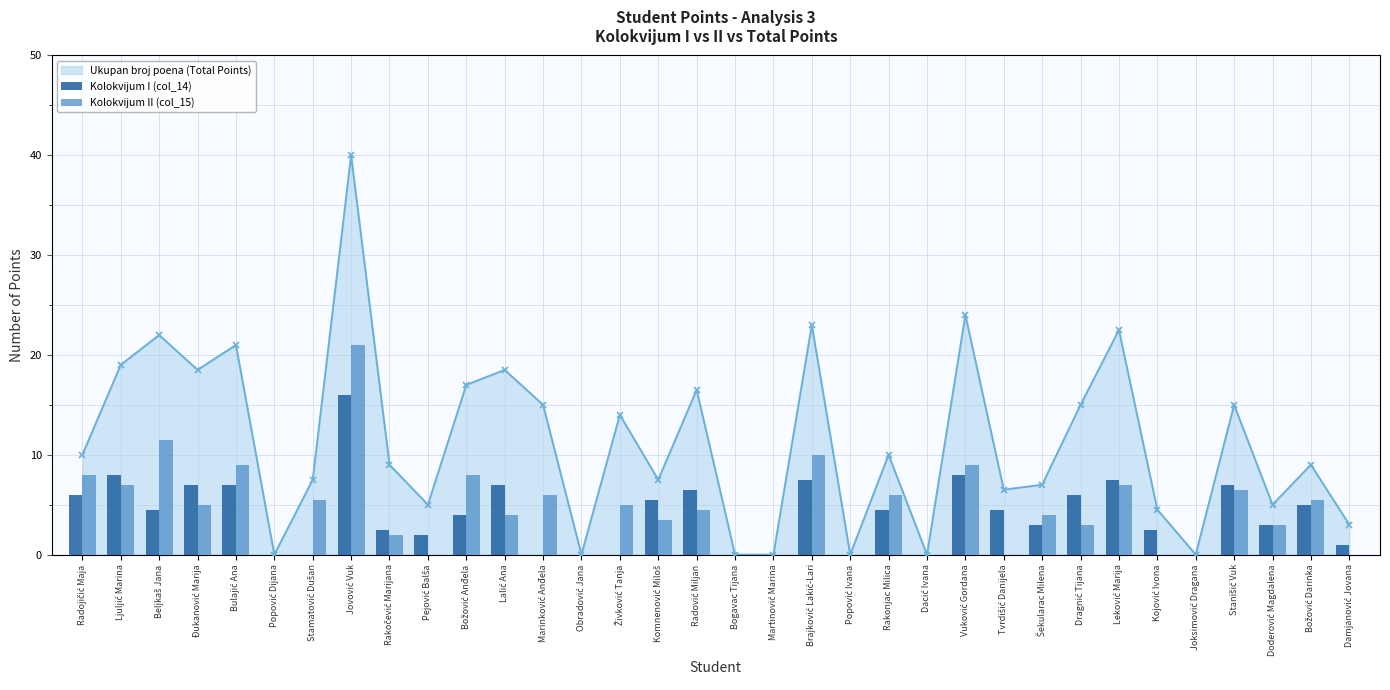

Reading right to left, transcribe all the data shown in this chart.

Ukupan broj poena (Total Points): Damjanović Jovana=3.0	Božović Darinka=9.0	Doderović Magdalena=5.0	Stanišić Vuk=15.0	Joksimović Dragana=0.0	Kojović Ivona=4.5	Leković Marija=22.5	Dragnić Tijana=15.0	Šekularac Milena=7.0	Tvrdišić Danijela=6.5	Vuković Gordana=24.0	Dacić Ivana=0.0	Rakonjac Milica=10.0	Popović Ivana=0.0	Brajković Lakić-Lari=23.0	Martinović Marina=0.0	Bogavac Tijana=0.0	Radović Miljan=16.5	Komnenović Miloš=7.5	Živković Tanja=14.0	Obradović Jana=0.0	Marinković Anđela=15.0	Lalić Ana=18.5	Božović Anđela=17.0	Pejović Balša=5.0	Rakočević Marijana=9.0	Jovović Vuk=40.0	Stamatović Dušan=7.5	Popović Dijana=0.0	Bulajić Ana=21.0	Đukanović Marija=18.5	Beljkaš Jana=22.0	Ljuljić Marina=19.0	Radojičić Maja=10.0
Kolokvijum I (col_14): Damjanović Jovana=1.0	Božović Darinka=5.0	Doderović Magdalena=3.0	Stanišić Vuk=7.0	Joksimović Dragana=0.0	Kojović Ivona=2.5	Leković Marija=7.5	Dragnić Tijana=6.0	Šekularac Milena=3.0	Tvrdišić Danijela=4.5	Vuković Gordana=8.0	Dacić Ivana=0.0	Rakonjac Milica=4.5	Popović Ivana=0.0	Brajković Lakić-Lari=7.5	Martinović Marina=0.0	Bogavac Tijana=0.0	Radović Miljan=6.5	Komnenović Miloš=5.5	Živković Tanja=0.0	Obradović Jana=0.0	Marinković Anđela=0.0	Lalić Ana=7.0	Božović Anđela=4.0	Pejović Balša=2.0	Rakočević Marijana=2.5	Jovović Vuk=16.0	Stamatović Dušan=0.0	Popović Dijana=0.0	Bulajić Ana=7.0	Đukanović Marija=7.0	Beljkaš Jana=4.5	Ljuljić Marina=8.0	Radojičić Maja=6.0
Kolokvijum II (col_15): Damjanović Jovana=0.0	Božović Darinka=5.5	Doderović Magdalena=3.0	Stanišić Vuk=6.5	Joksimović Dragana=0.0	Kojović Ivona=0.0	Leković Marija=7.0	Dragnić Tijana=3.0	Šekularac Milena=4.0	Tvrdišić Danijela=0.0	Vuković Gordana=9.0	Dacić Ivana=0.0	Rakonjac Milica=6.0	Popović Ivana=0.0	Brajković Lakić-Lari=10.0	Martinović Marina=0.0	Bogavac Tijana=0.0	Radović Miljan=4.5	Komnenović Miloš=3.5	Živković Tanja=5.0	Obradović Jana=0.0	Marinković Anđela=6.0	Lalić Ana=4.0	Božović Anđela=8.0	Pejović Balša=0.0	Rakočević Marijana=2.0	Jovović Vuk=21.0	Stamatović Dušan=5.5	Popović Dijana=0.0	Bulajić Ana=9.0	Đukanović Marija=5.0	Beljkaš Jana=11.5	Ljuljić Marina=7.0	Radojičić Maja=8.0